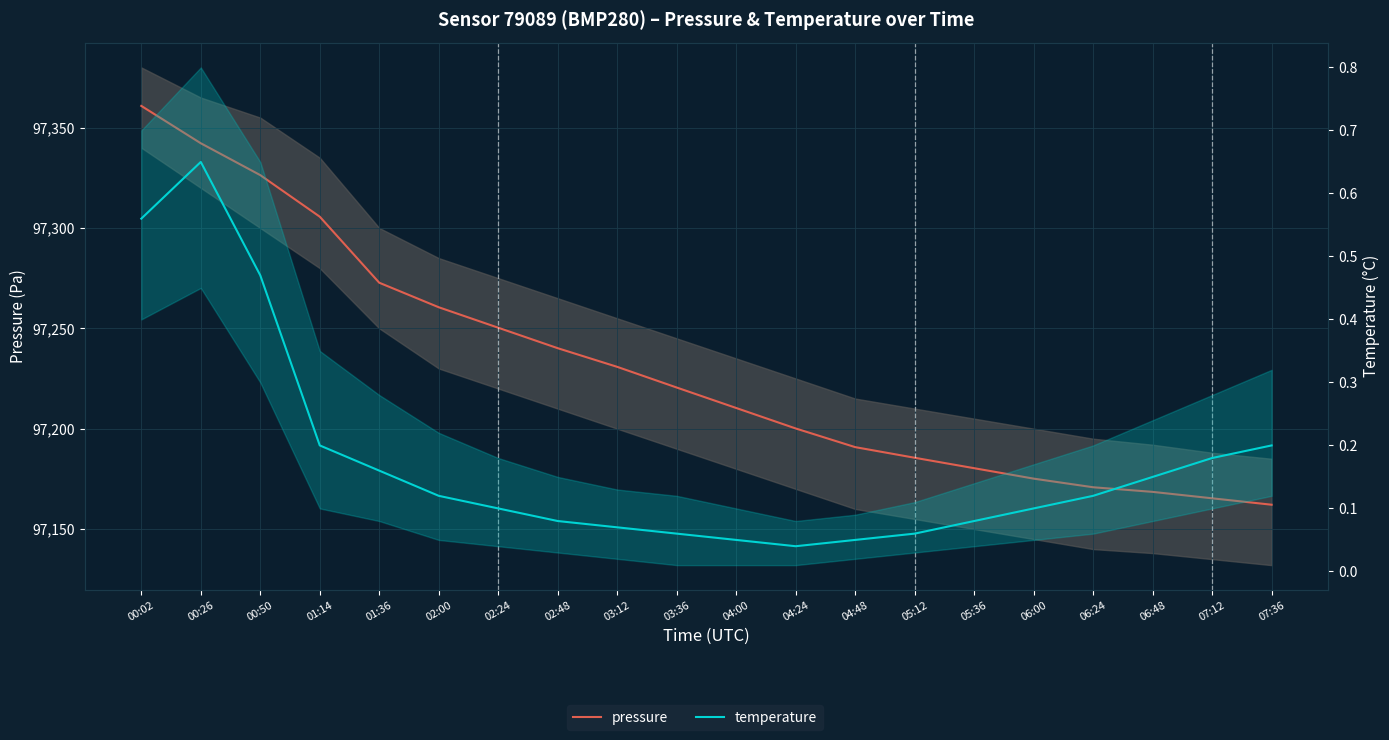

What is the label of the 13th point from the right?

02:48